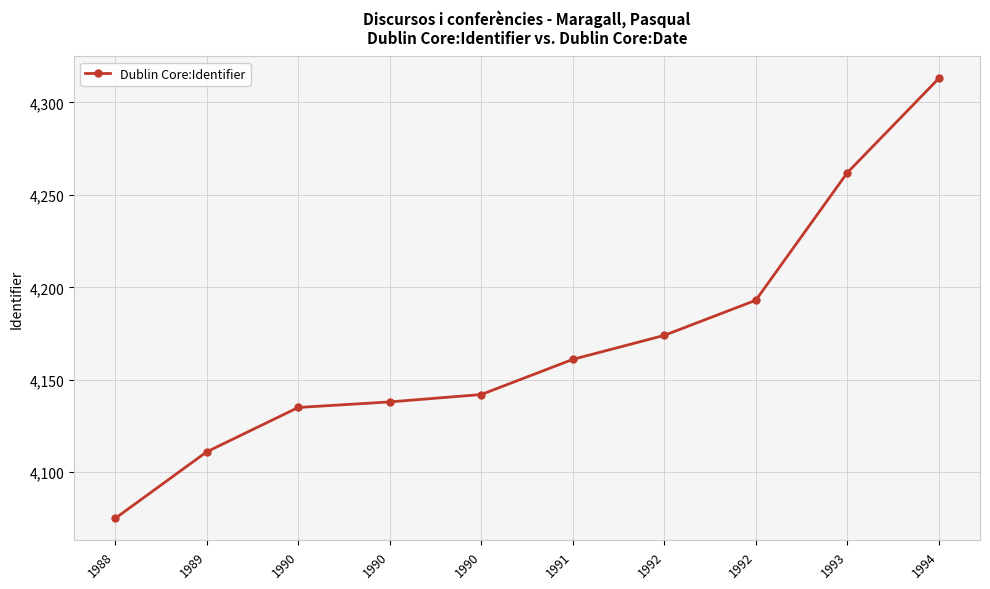

How many data points does each series have?

10